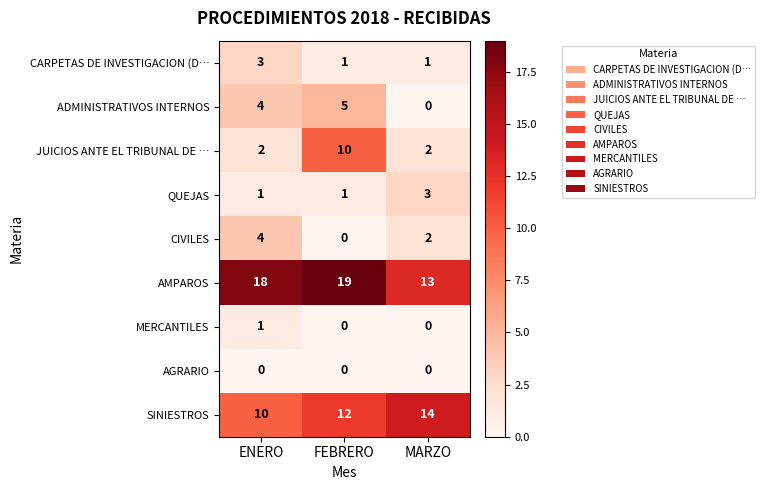

Reading right to left, transcribe all the data shown in this chart.

CARPETAS DE INVESTIGACION (D…: MARZO=1	FEBRERO=1	ENERO=3
ADMINISTRATIVOS INTERNOS: MARZO=0	FEBRERO=5	ENERO=4
JUICIOS ANTE EL TRIBUNAL DE …: MARZO=2	FEBRERO=10	ENERO=2
QUEJAS: MARZO=3	FEBRERO=1	ENERO=1
CIVILES: MARZO=2	FEBRERO=0	ENERO=4
AMPAROS: MARZO=13	FEBRERO=19	ENERO=18
MERCANTILES: MARZO=0	FEBRERO=0	ENERO=1
AGRARIO: MARZO=0	FEBRERO=0	ENERO=0
SINIESTROS: MARZO=14	FEBRERO=12	ENERO=10